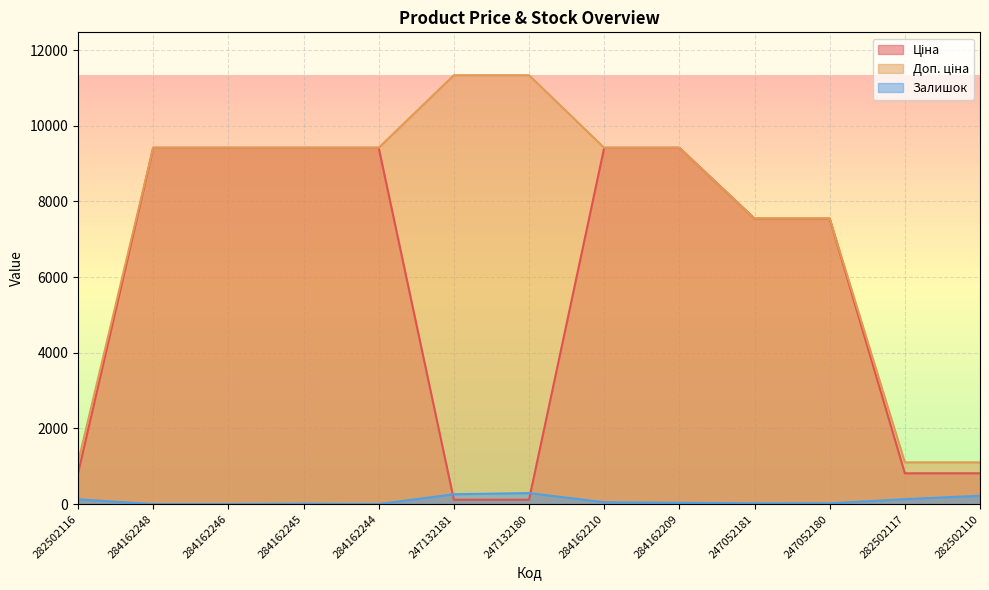

What value does the Ціна series have at 282502110?

813.0